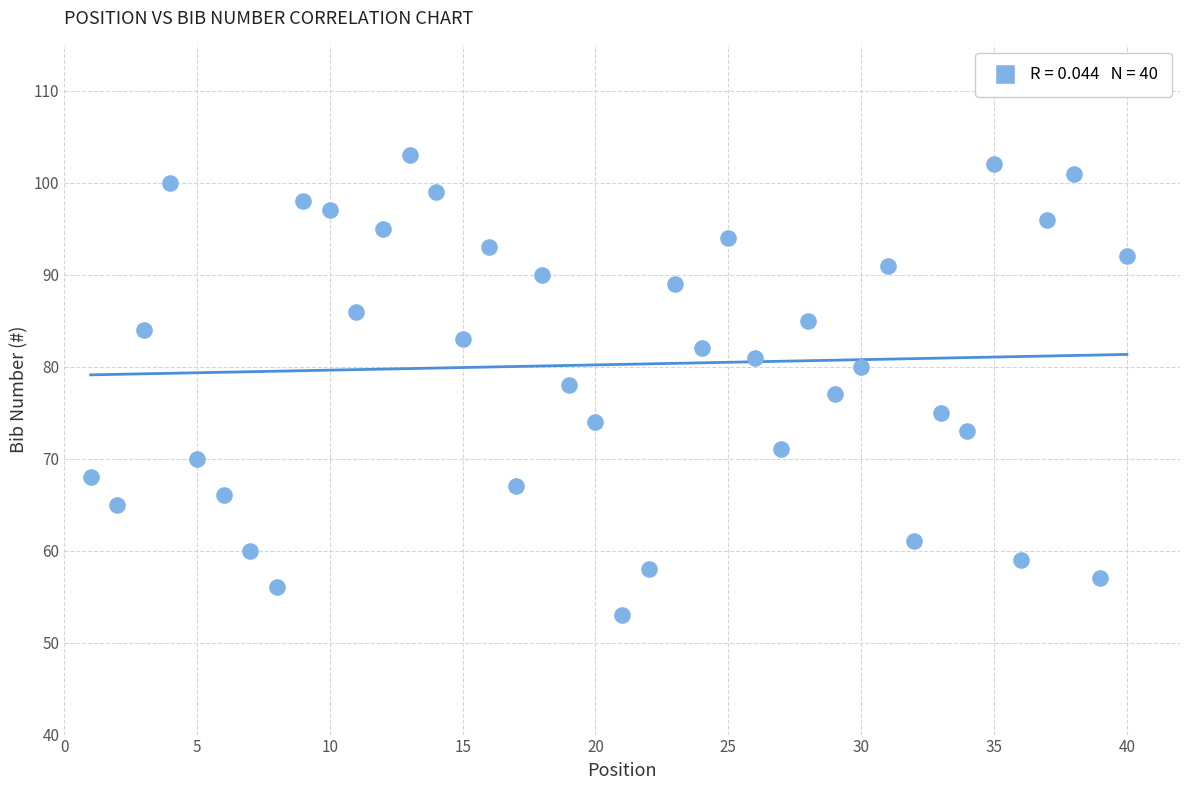

What is the range of X values (max minus min)?

39